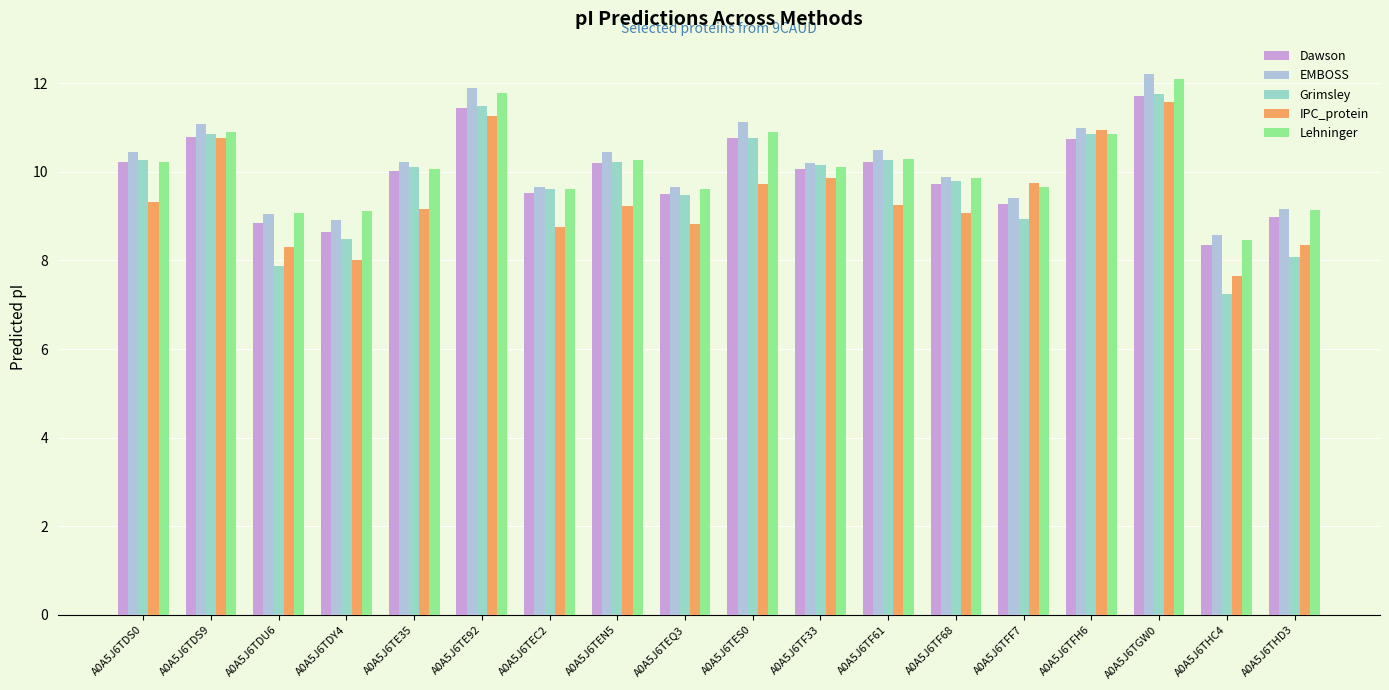

Which series changed the most between A0A5J6TDS9 and A0A5J6TF68?

IPC_protein